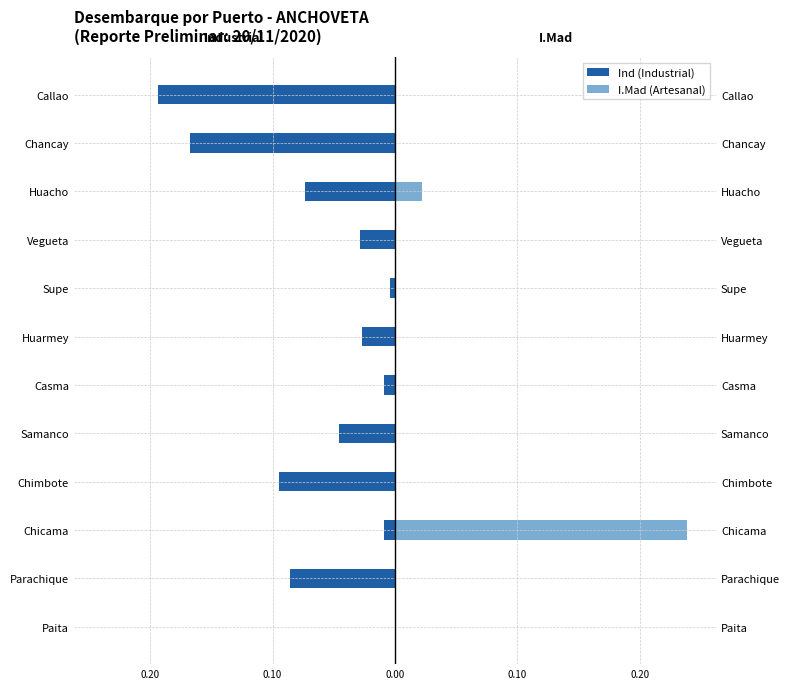

Reading right to left, list all the values displayed in this chart.

Ind (Industrial): -0.2	-0.2	-0.1	-0.0	-0.0	-0.0	-0.0	-0.0	-0.1	-0.0	-0.1	0.0
I.Mad (Artesanal): 0.0	0.0	0.0	0.0	0.0	0.0	0.0	0.0	0.0	0.2	0.0	0.0